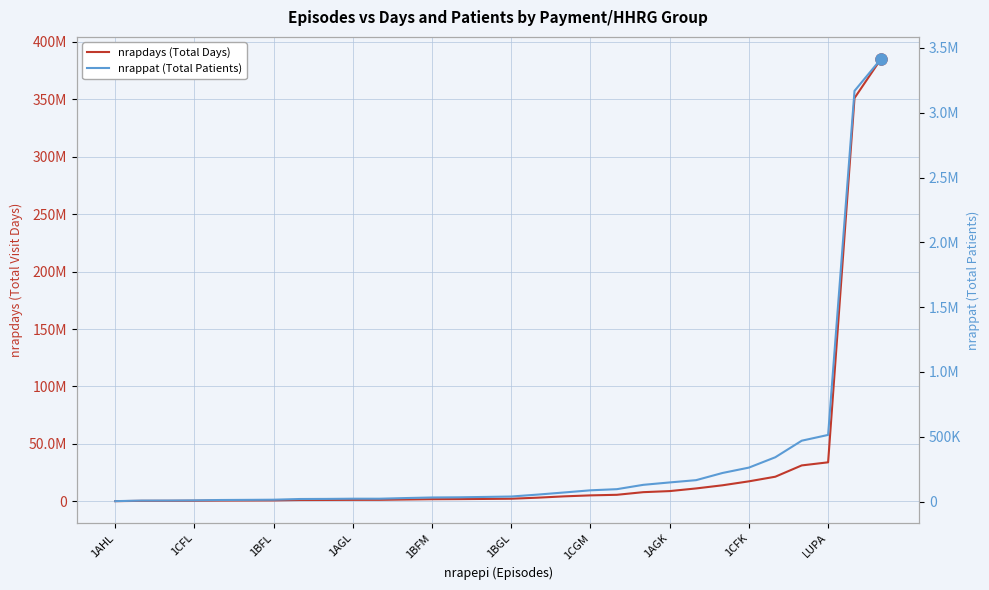

True or false: nrappat (Total Patients) has more than 1 interior local peaks.

False